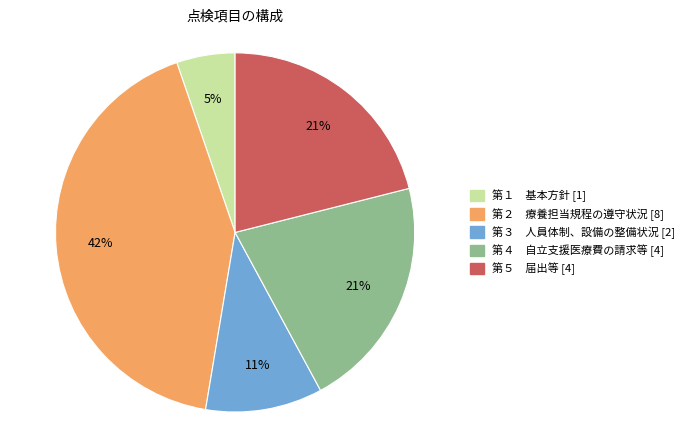

To the nearest percent, what is the difference between the 第４ 自立支援医療費の請求等 [4] and 第１ 基本方針 [1] slice percentages?

16%